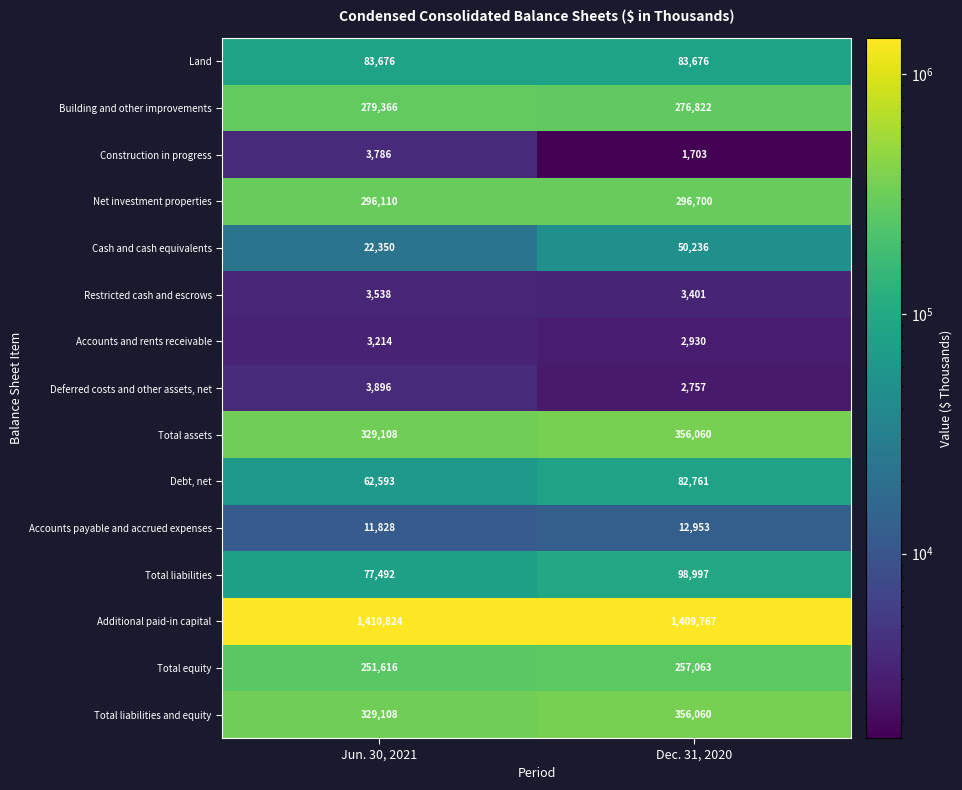

Which series has the largest total across all categories?

Additional paid-in capital